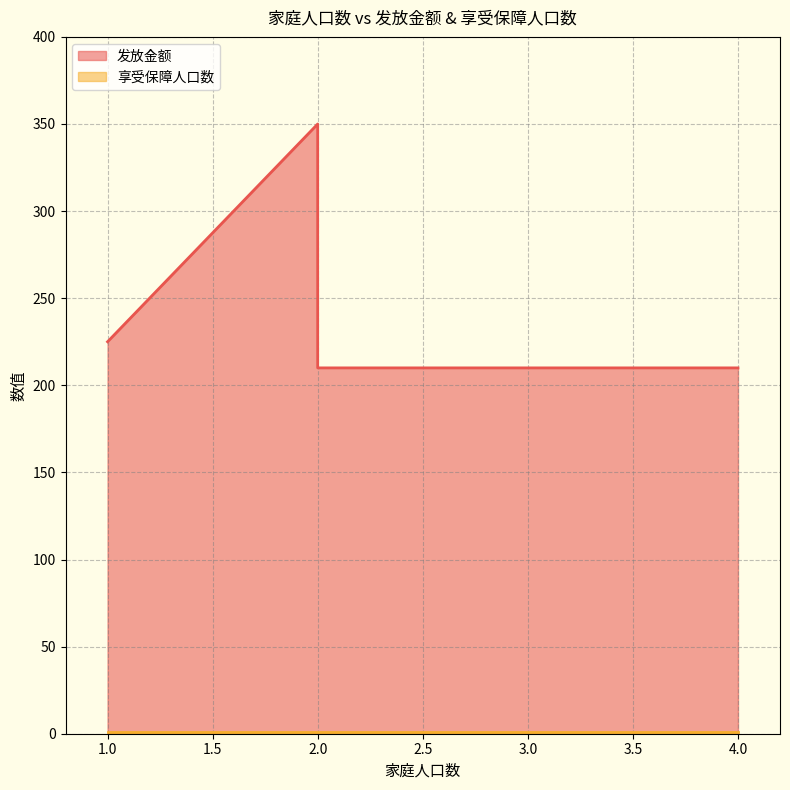

What is the difference between the second highest and second lowest values?

15